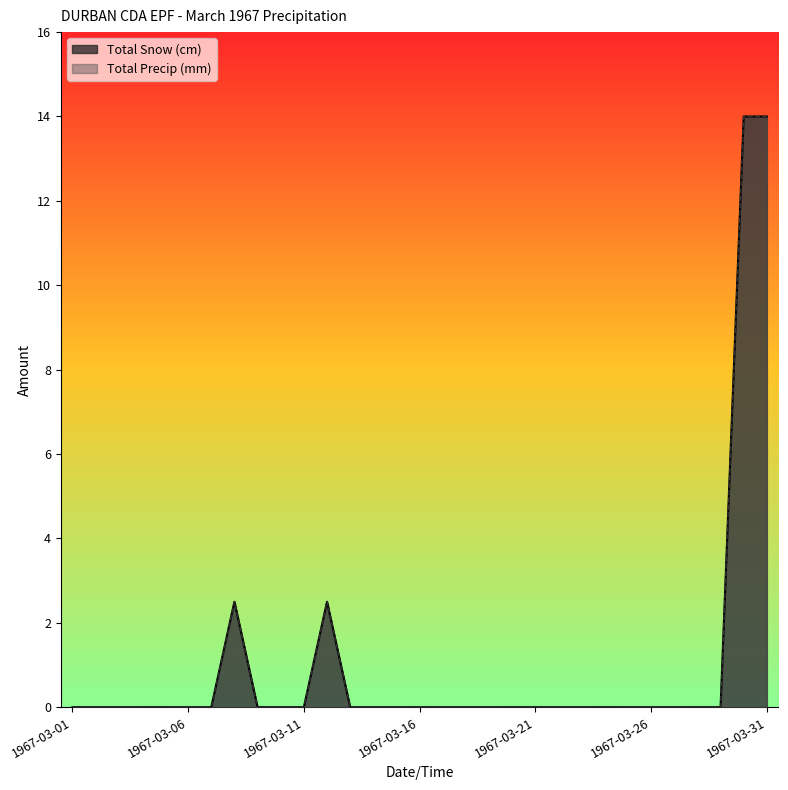

How many categories are shown in the chart?

31